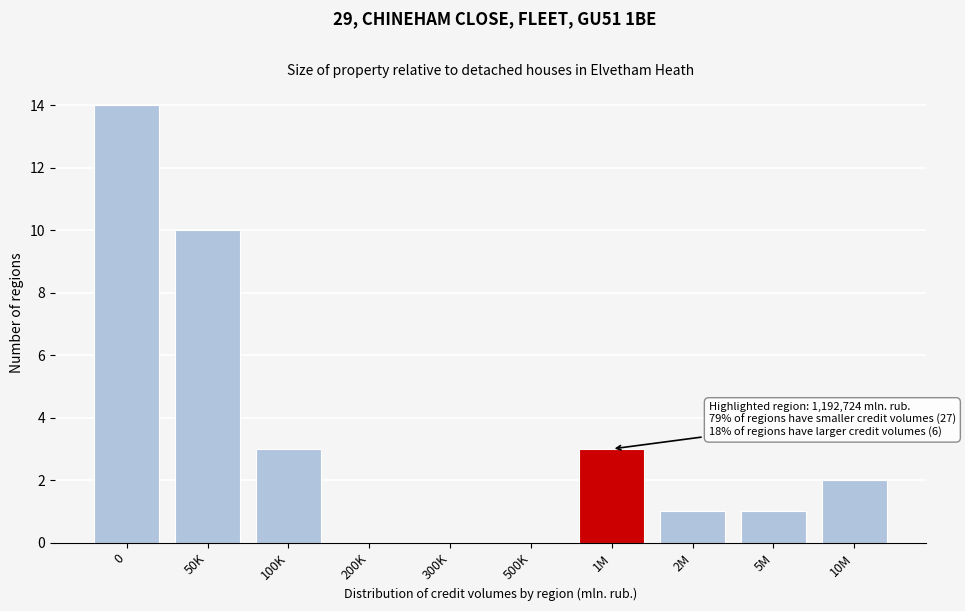

Reading left to right, extract all data points from this chart.

0=14	50K=10	100K=3	200K=0	300K=0	500K=0	1M=3	2M=1	5M=1	10M=2